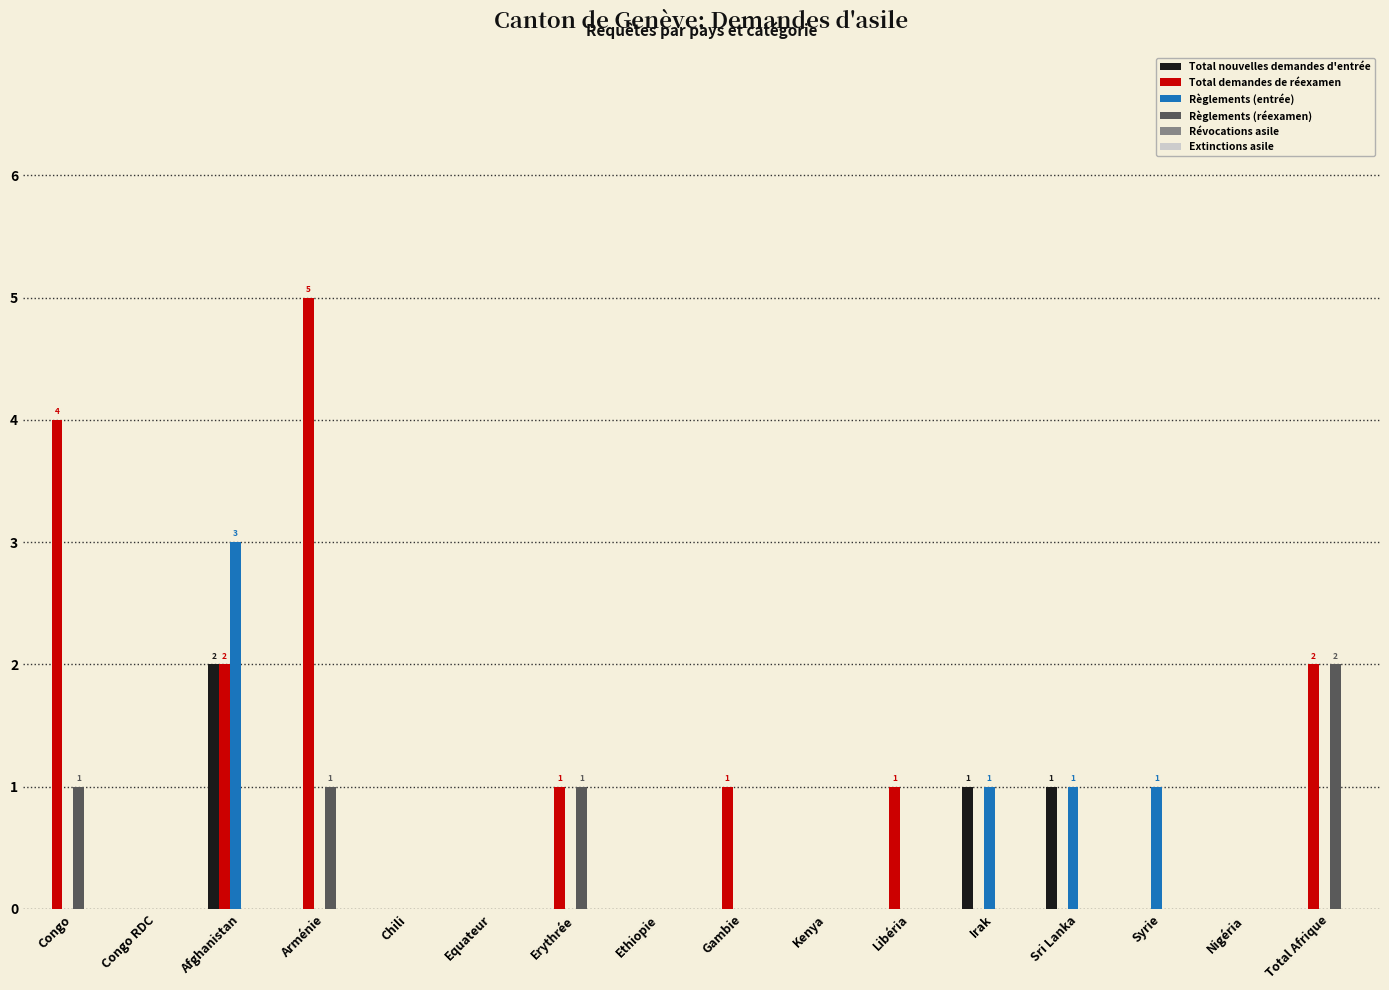

Are the bars grouped side by side (vs. stacked)?

Yes